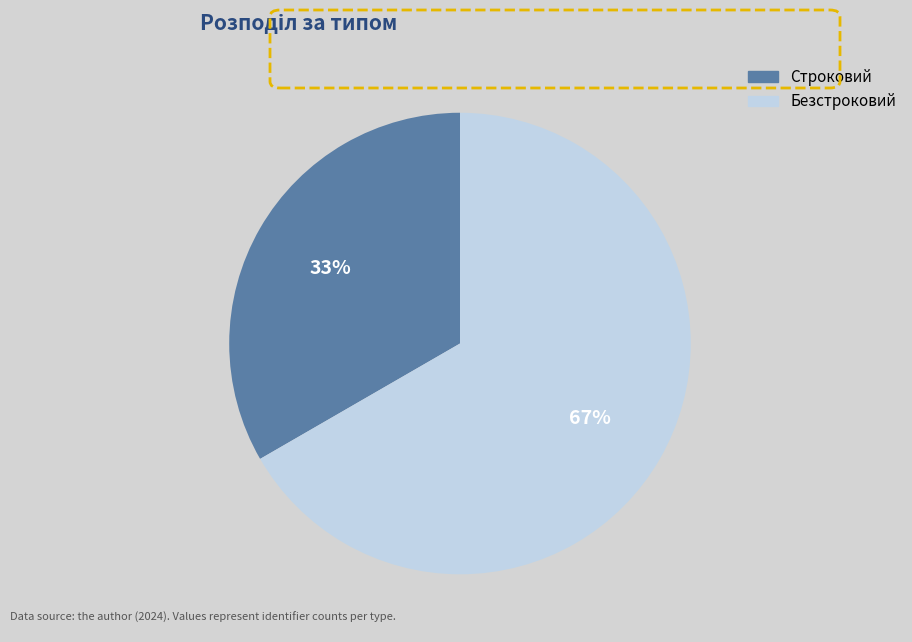

Approximately how many times larger is the value at Безстроковий compared to Строковий?

2.0